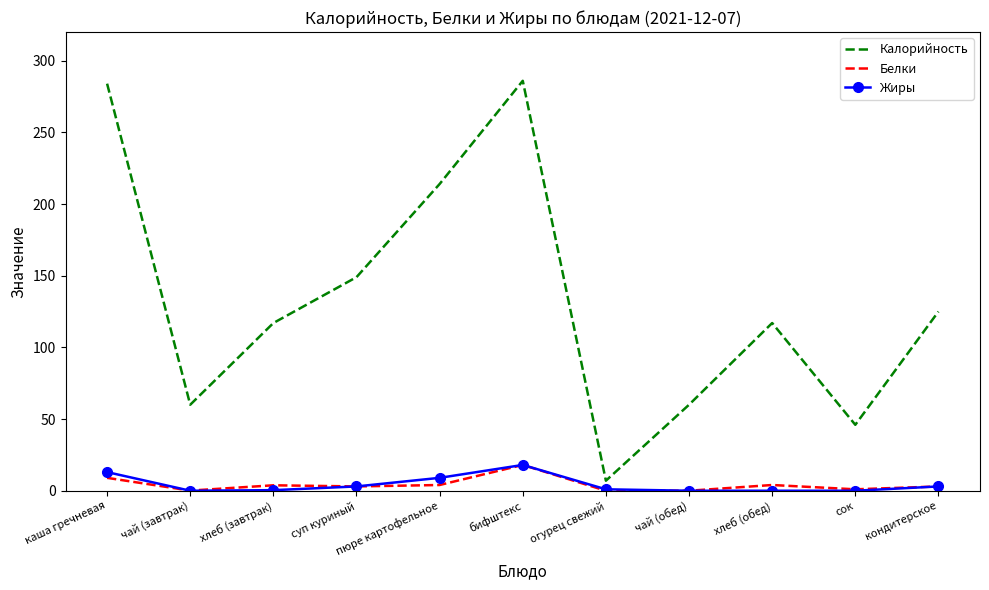

The value of Белки at каша гречневая is 9.0. True or false?

True